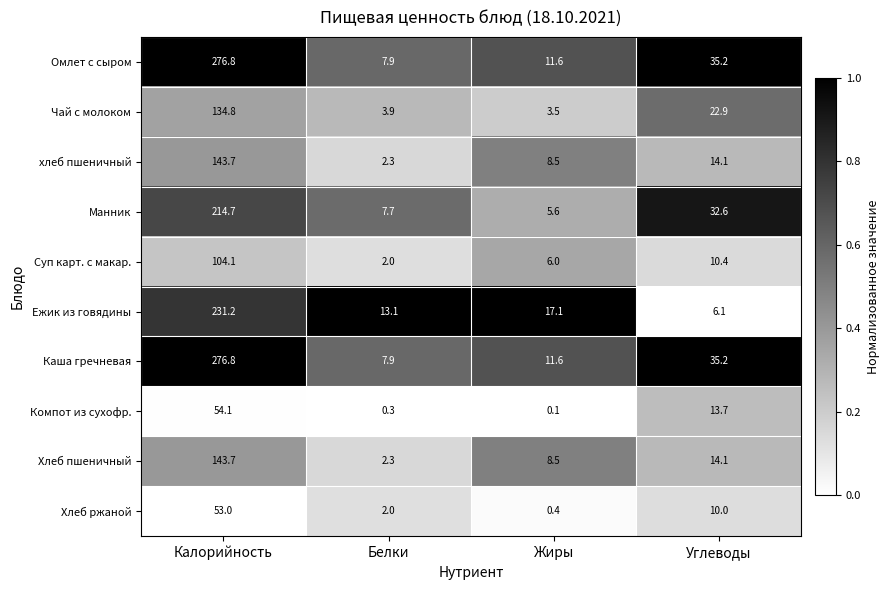

True or false: Хлеб пшеничный has a value of 14.1 at Углеводы.

True